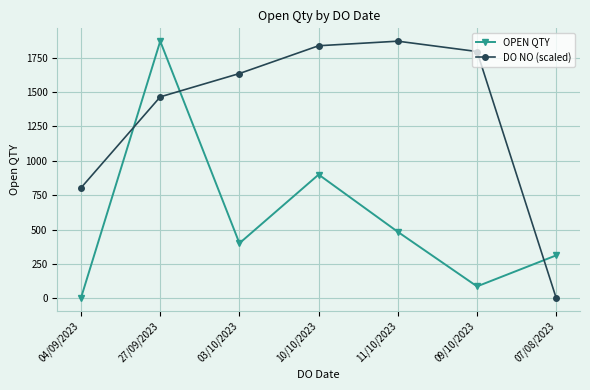

What is the total value across all series at 09/10/2023?

1881.7